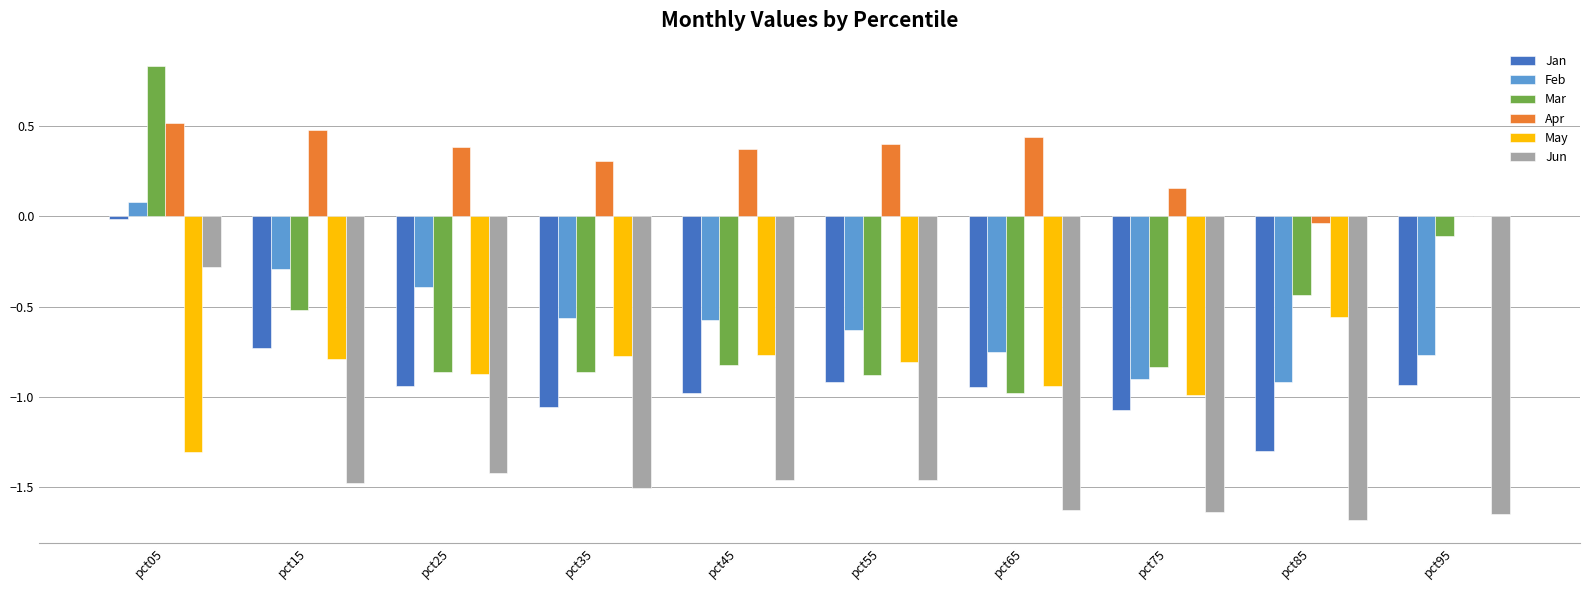

Which category has the highest value in the Mar series?

pct05